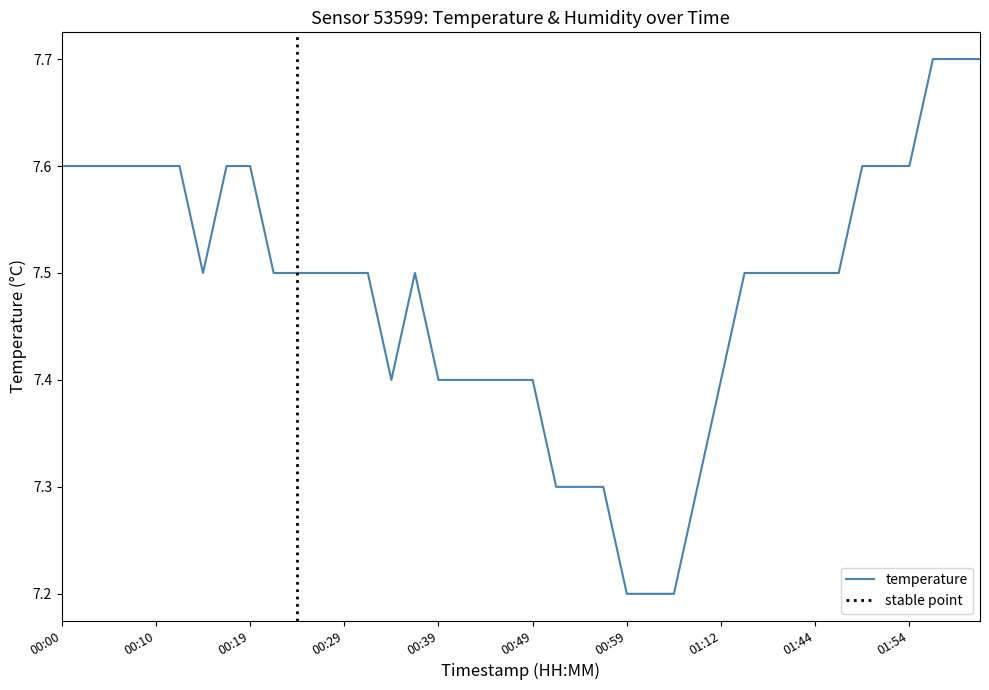

Rank the categories by value from lowest to highest.

00:59, 01:02, 01:04, 00:51, 00:54, 00:57, 01:09, 00:34, 00:39, 00:42, 00:44, 00:46, 00:49, 01:12, 00:15, 00:22, 00:24, 00:27, 00:29, 00:32, 00:37, 01:36, 01:39, 01:41, 01:44, 01:46, 00:00, 00:02, 00:05, 00:07, 00:10, 00:12, 00:17, 00:19, 01:49, 01:51, 01:54, 01:56, 01:59, 02:01